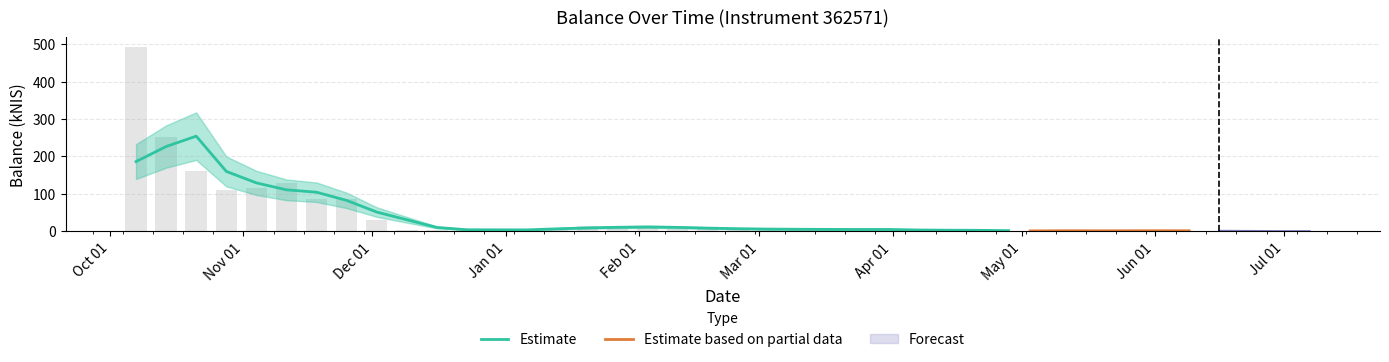

List the labels in order of value, largest first.

2021-10-07, 2021-10-14, 2021-10-21, 2021-11-11, 2021-11-04, 2021-10-28, 2021-11-18, 2021-11-25, 2021-12-02, 2022-01-20, 2022-01-27, 2022-02-17, 2022-02-03, 2022-03-16, 2022-02-10, 2022-02-24, 2022-03-24, 2021-12-30, 2021-12-16, 2021-12-09, 2022-04-07, 2021-12-23, 2022-01-06, 2022-03-03, 2022-03-10, 2022-01-13, 2022-03-31, 2022-04-20, 2022-04-14, 2022-04-28, 2022-05-03, 2022-05-26, 2022-06-02, 2022-05-12, 2022-06-09, 2022-05-19, 2022-06-16, 2022-06-23, 2022-06-30, 2022-07-07